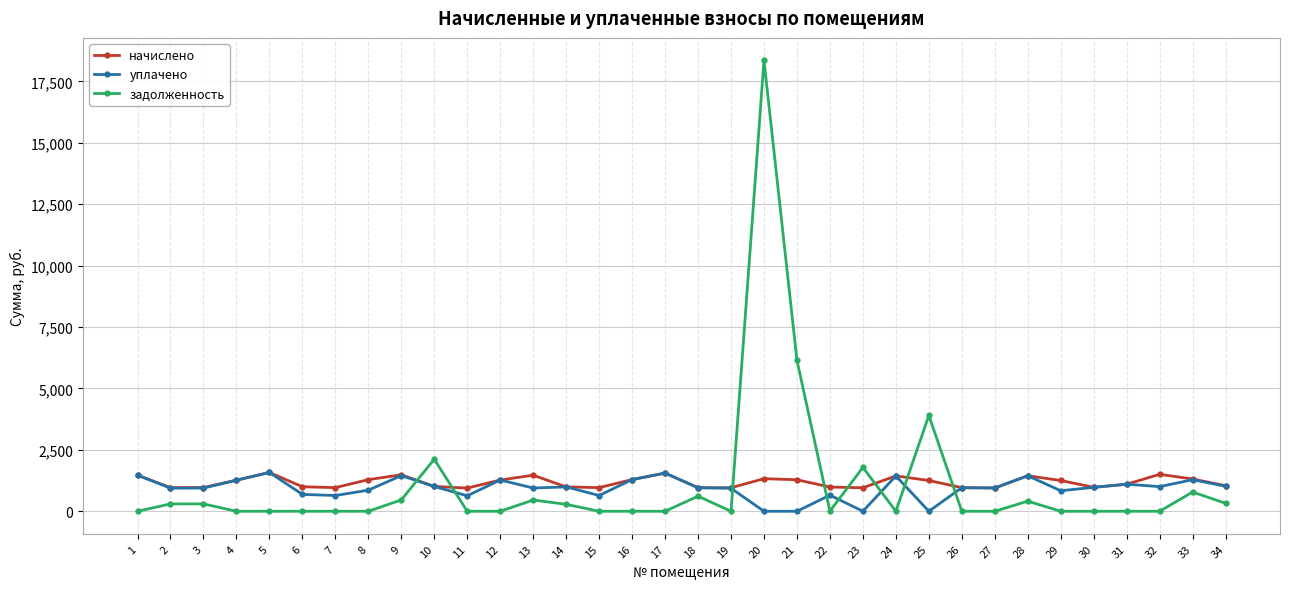

What are all the series names shown in the legend?

начислено, уплачено, задолженность